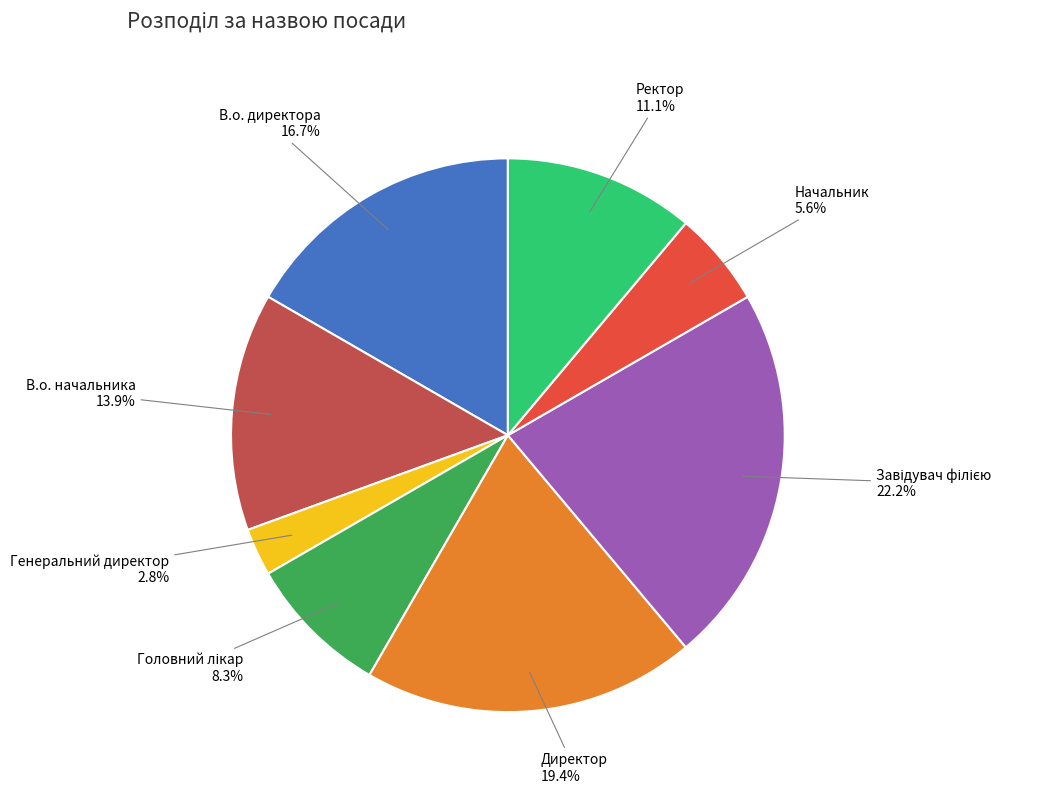

Does any single category account for the majority?

No